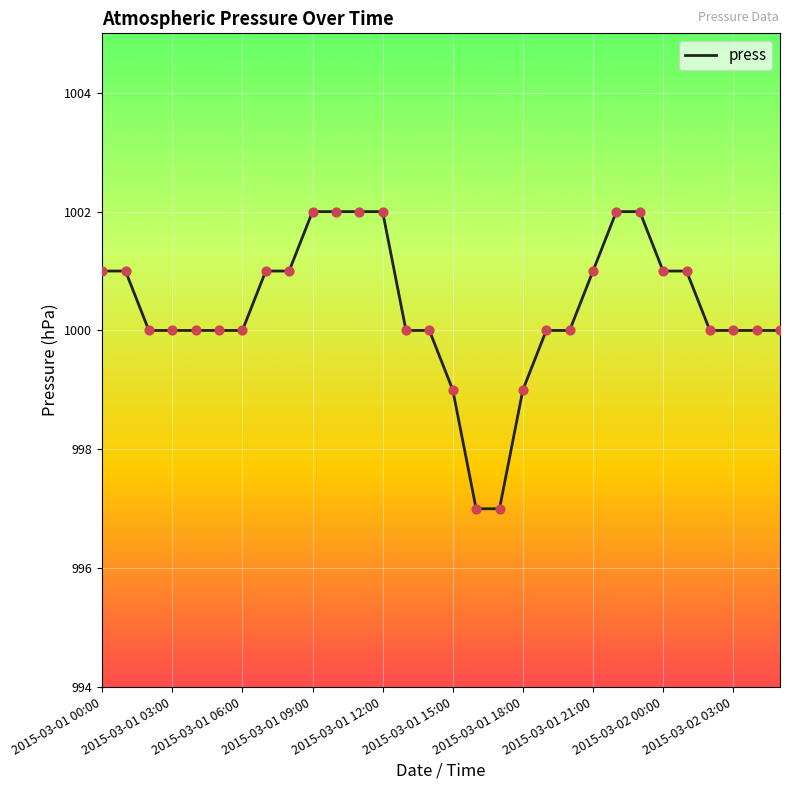

What is the greatest value displayed?

1002